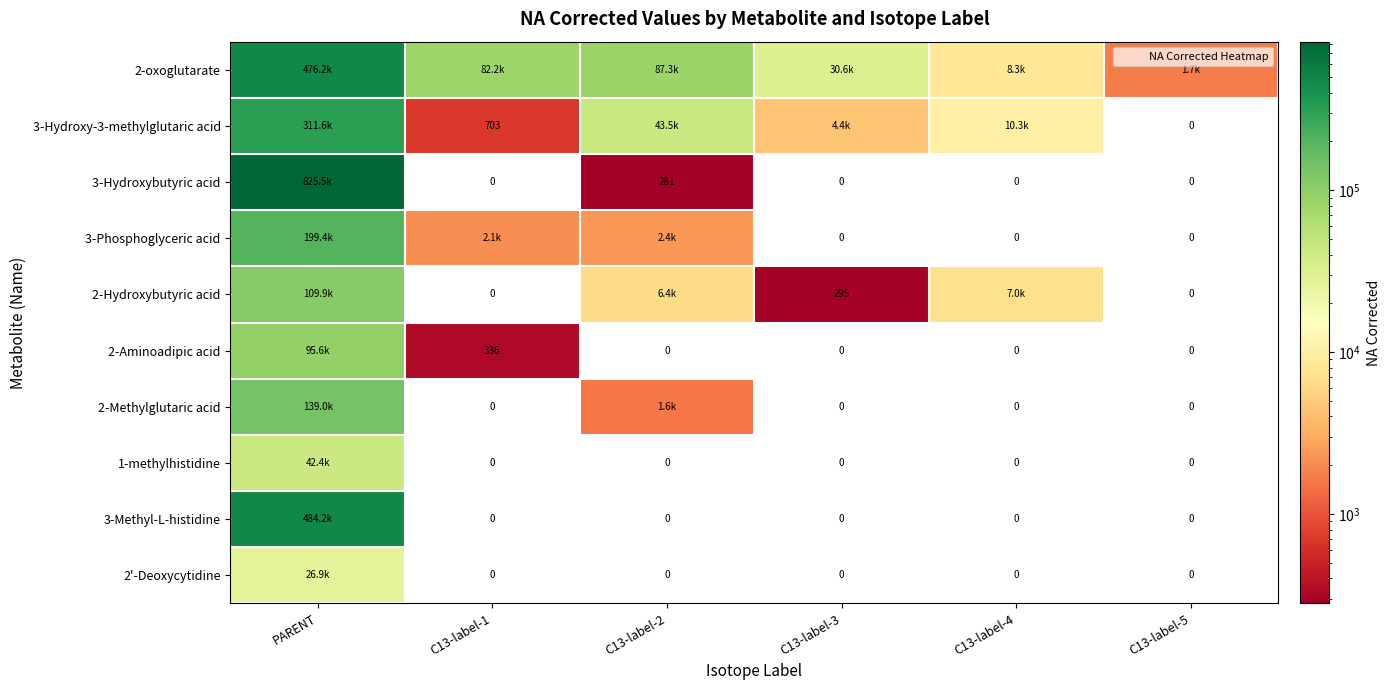

At which label is 2-oxoglutarate closest to 238967?

C13-label-2